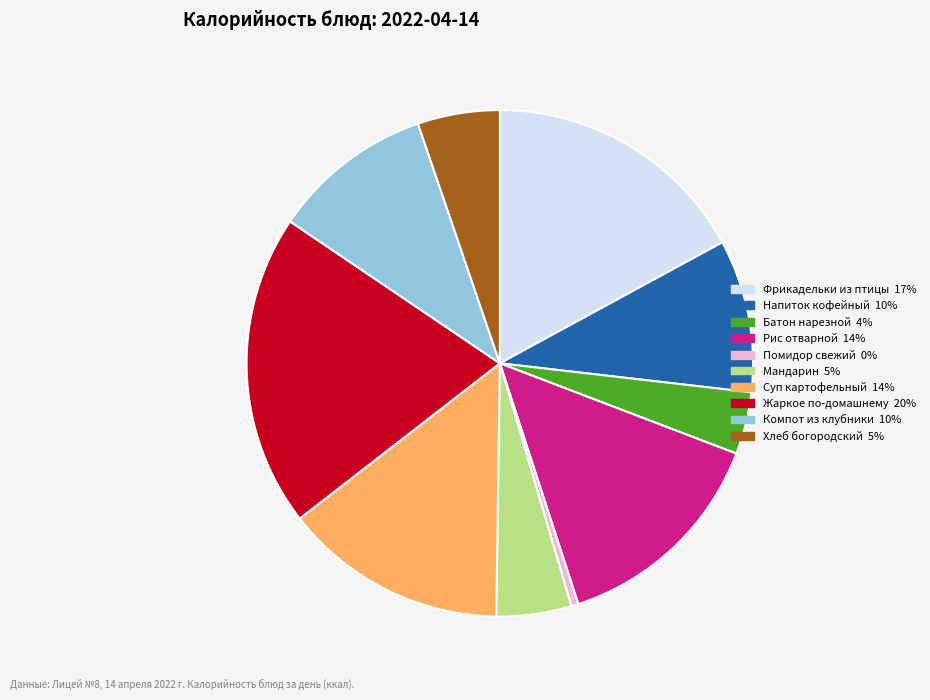

How many slices are in this pie chart?

10